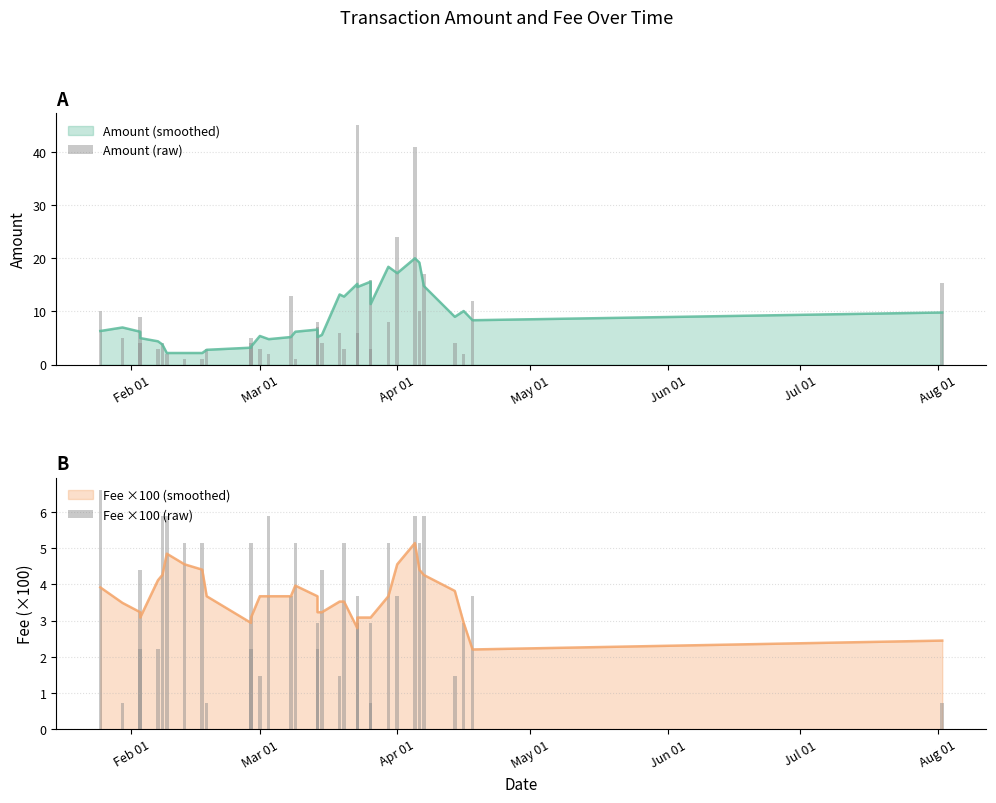

What is the label of the 28th bar from the right?

Aug 01